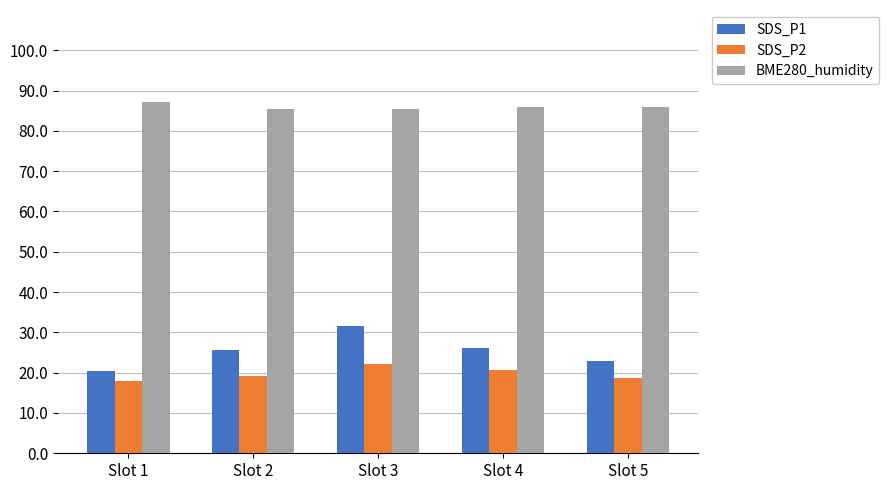

What is the value of the BME280_humidity bar at the 4th from the left?

85.8